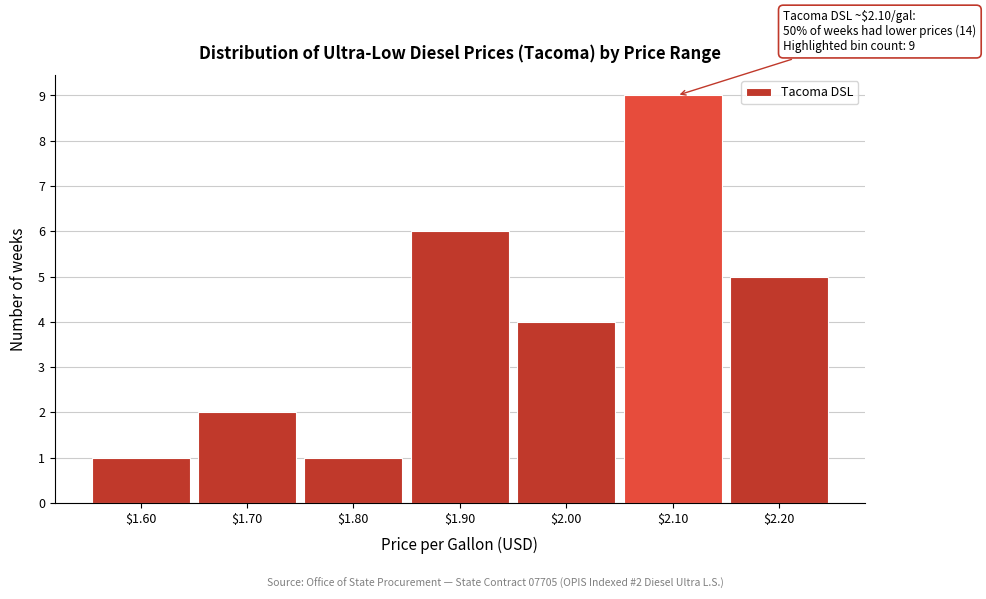

Reading left to right, what are all the values shown in this chart?

1	2	1	6	4	9	5